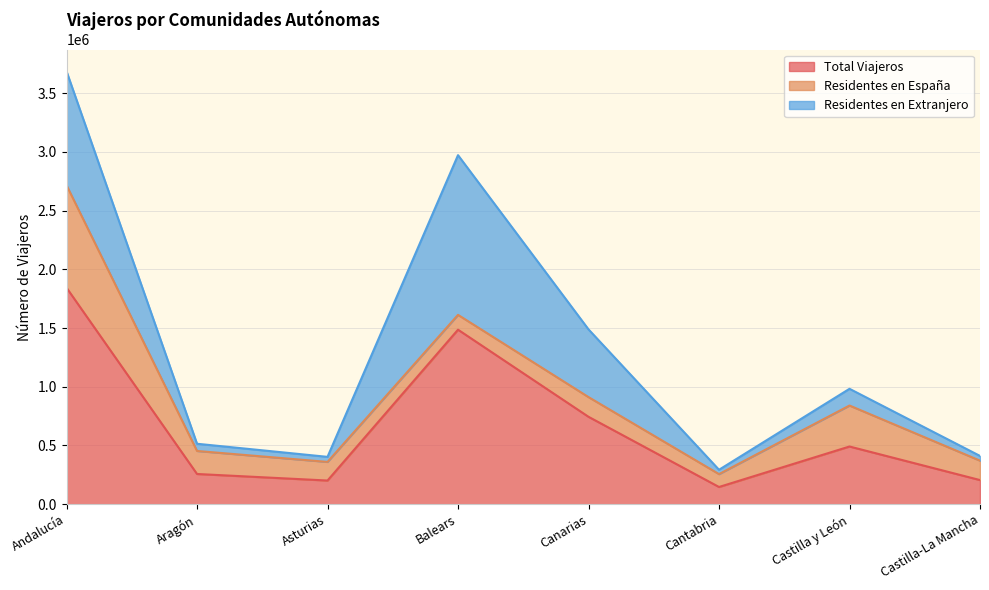

True or false: Residentes en España and Total Viajeros intersect in this chart.

False